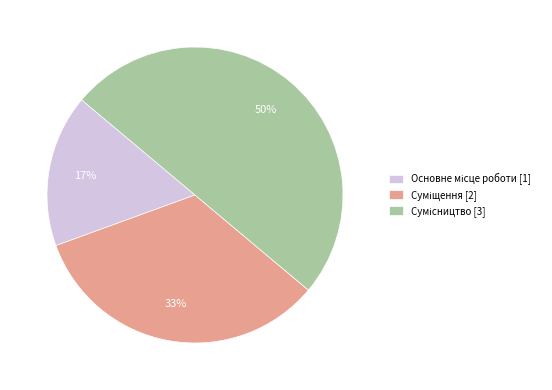

To the nearest percent, what is the average slice percentage?

33%